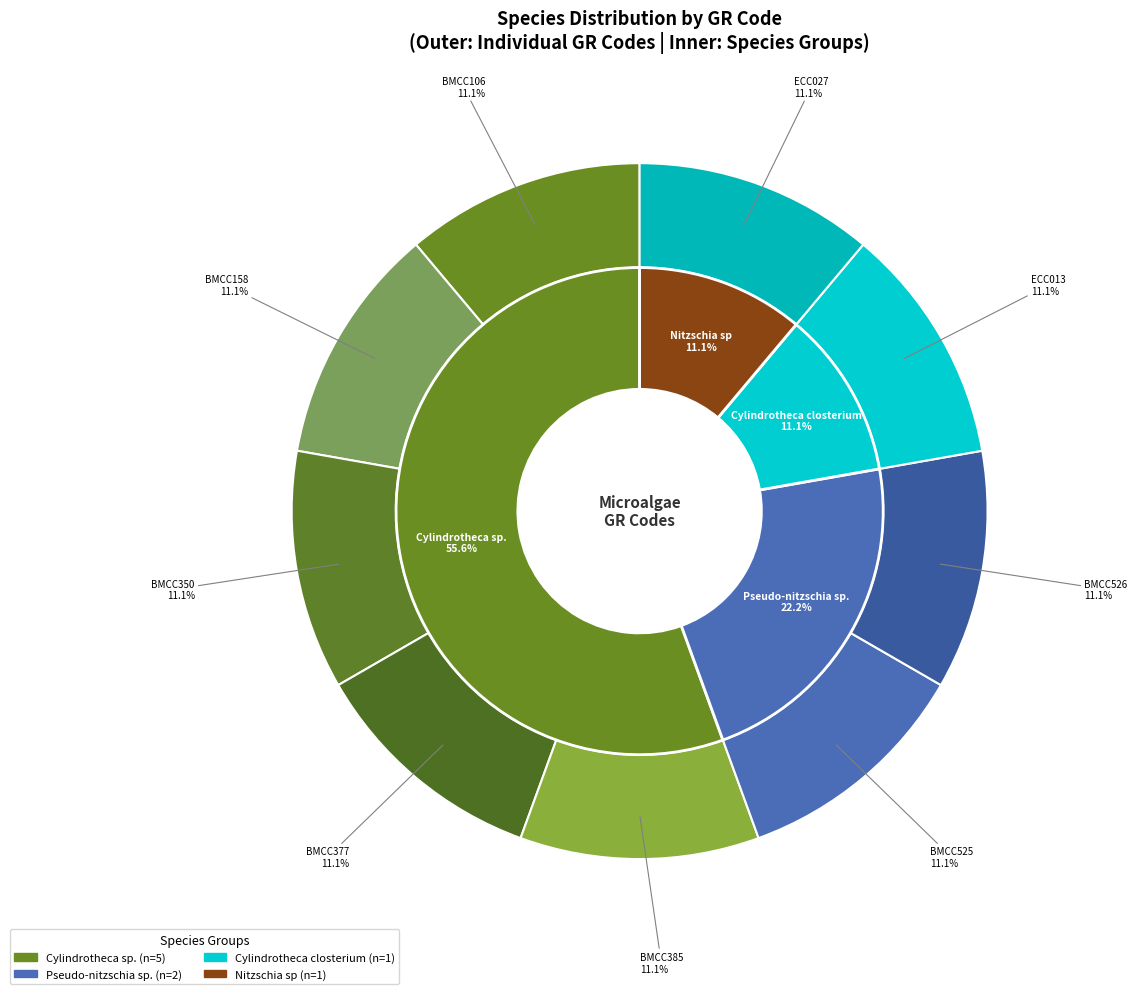

Is there a majority slice in this chart?

No